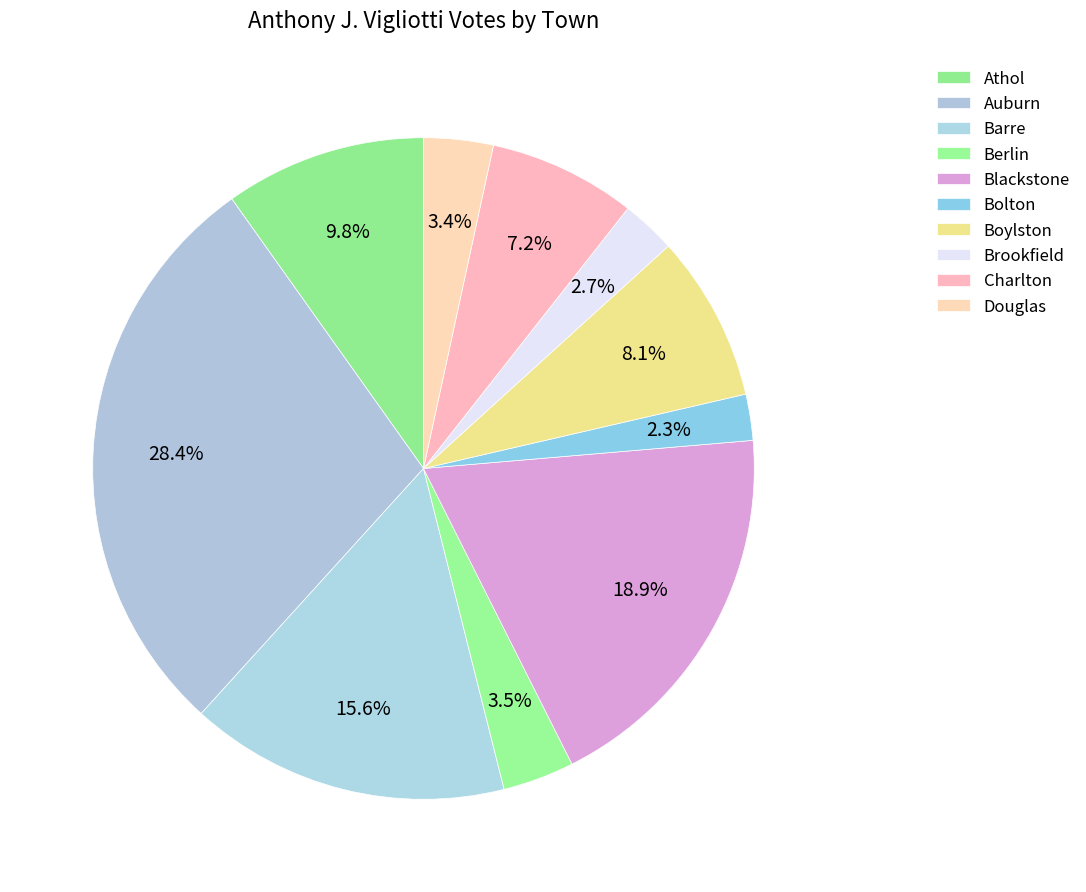

What portion of the pie excludes Charlton?

92.8%